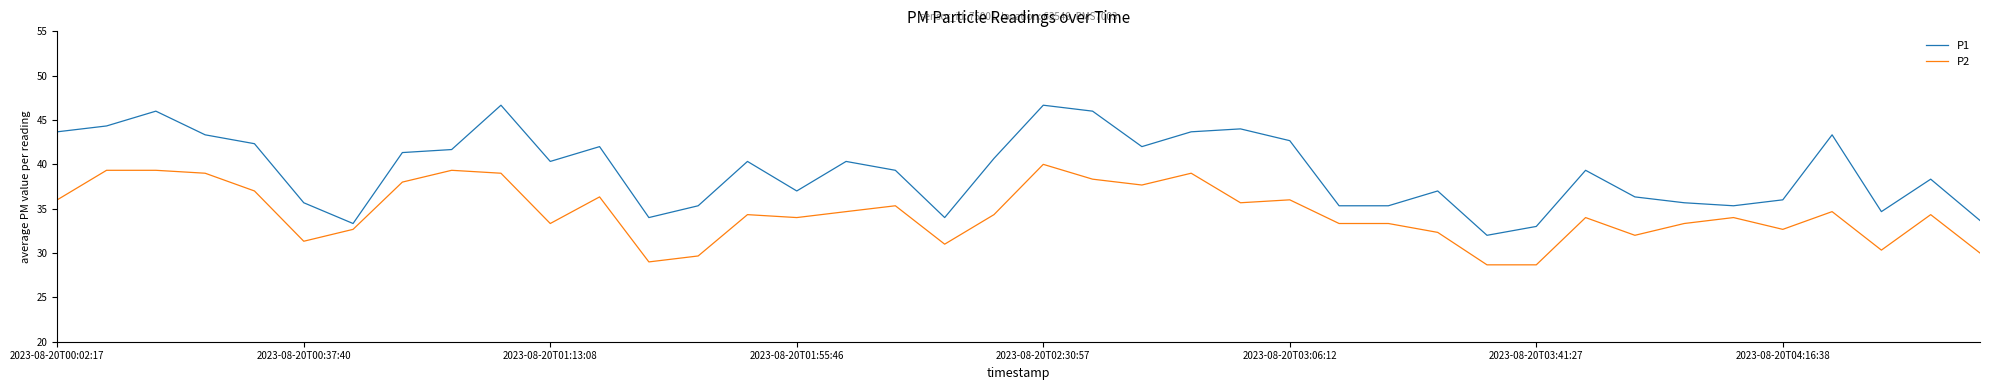

Which series has the largest total across all categories?

P1